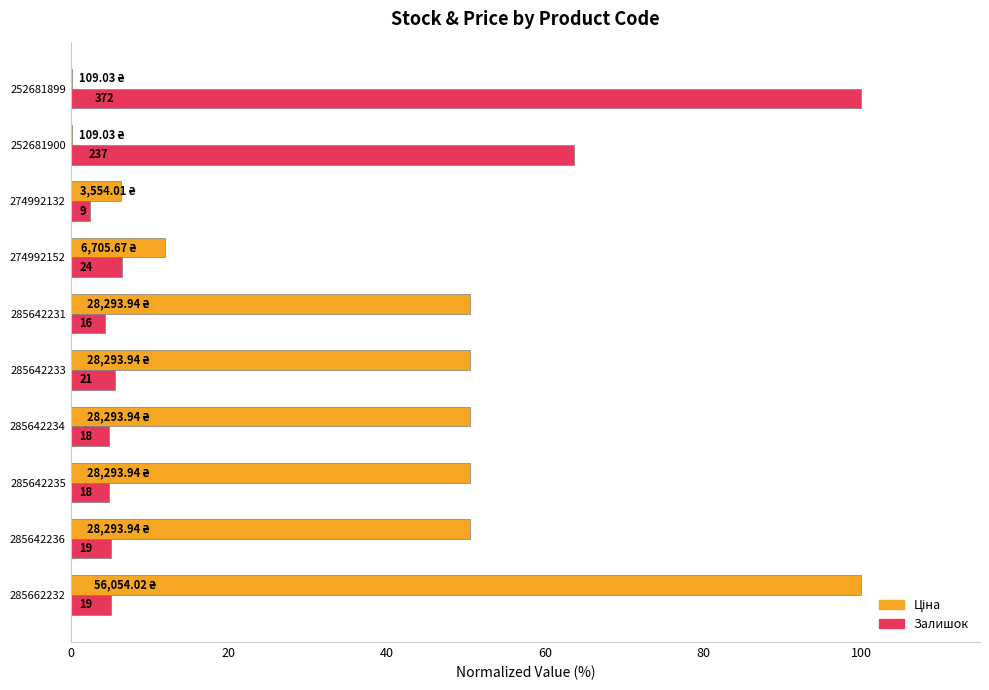

What are all the series names shown in the legend?

Ціна, Залишок